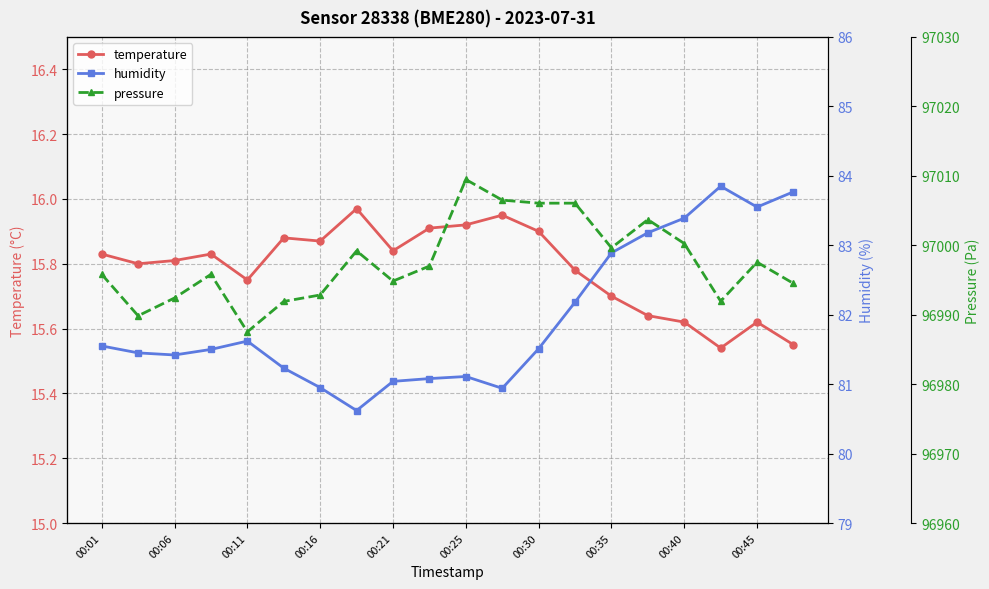

Is it true that temperature equals 23.4 at 00:45?

False